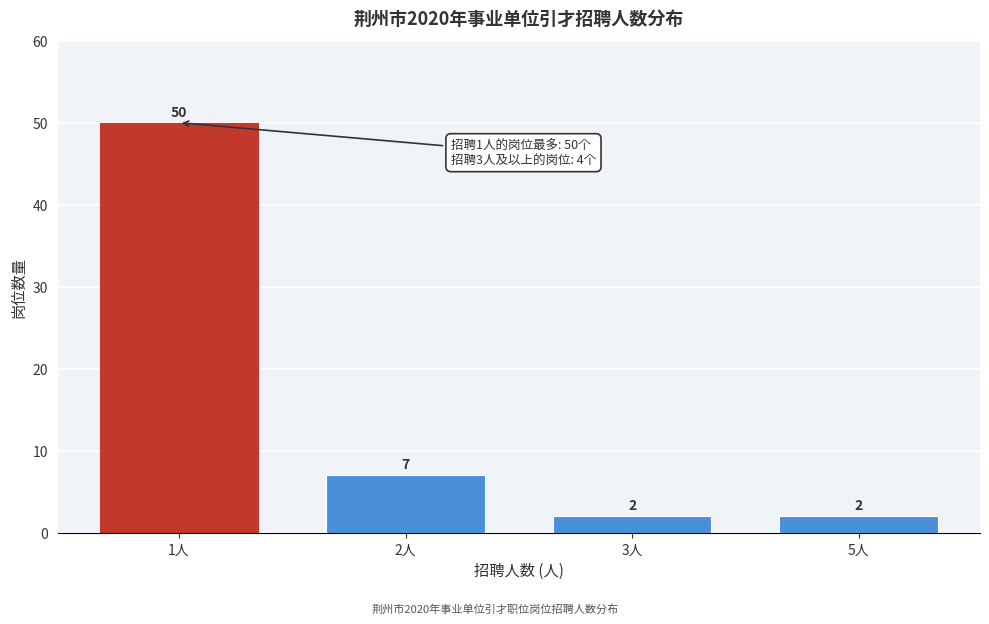

Reading left to right, extract all data points from this chart.

1人=50	2人=7	3人=2	5人=2